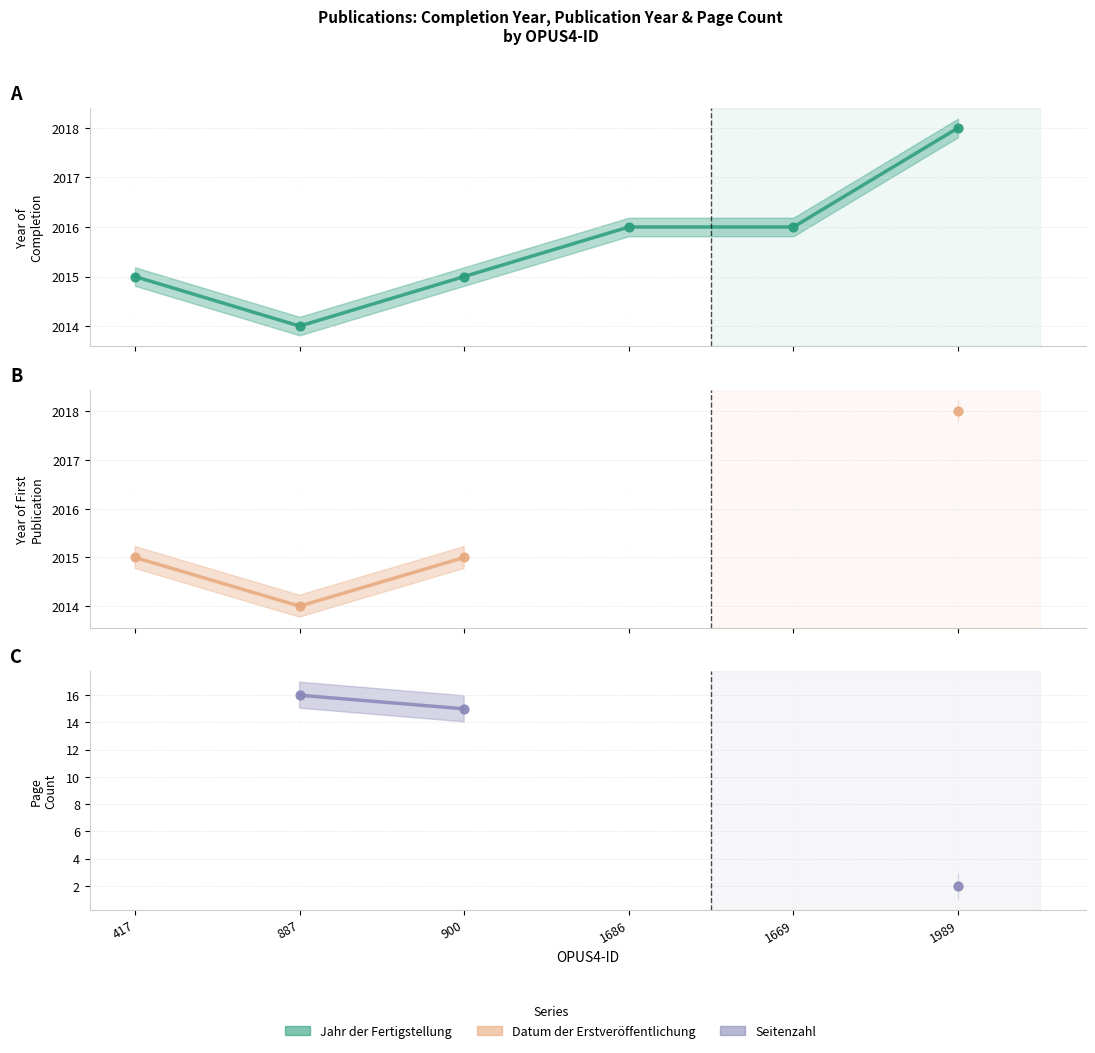

At which category is the sum across all series the highest?

900